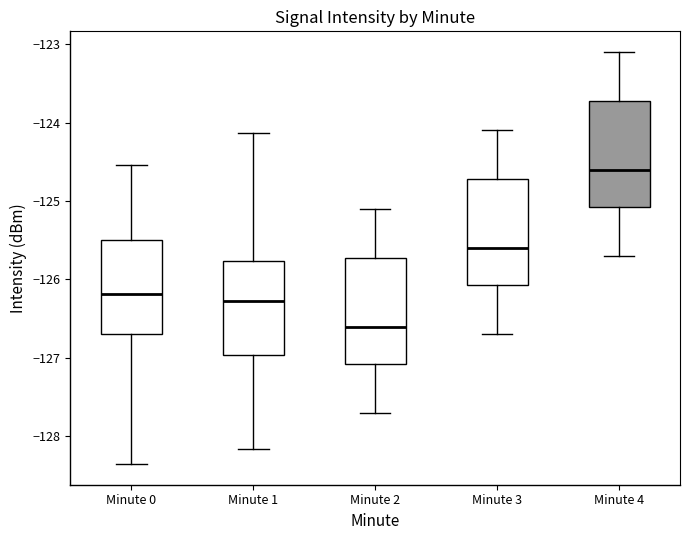

Reading left to right, read every box against the y-axis: the position of its median line, the range the box covers, and the ends of its whiskers. The values are not printed on the chart, so give them approximately, as read against the axis.

Minute 0: median -126.2, box -126.7 to -125.5, whiskers -128.4 to -124.5
Minute 1: median -126.3, box -127.0 to -125.8, whiskers -128.2 to -124.1
Minute 2: median -126.6, box -127.1 to -125.7, whiskers -127.7 to -125.1
Minute 3: median -125.6, box -126.1 to -124.7, whiskers -126.7 to -124.1
Minute 4: median -124.6, box -125.1 to -123.7, whiskers -125.7 to -123.1